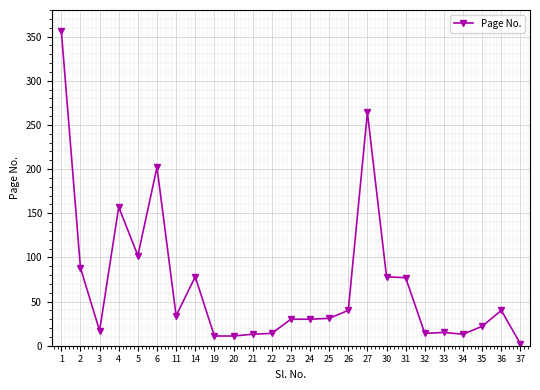

True or false: the data has more than 1 interior local peaks.

True